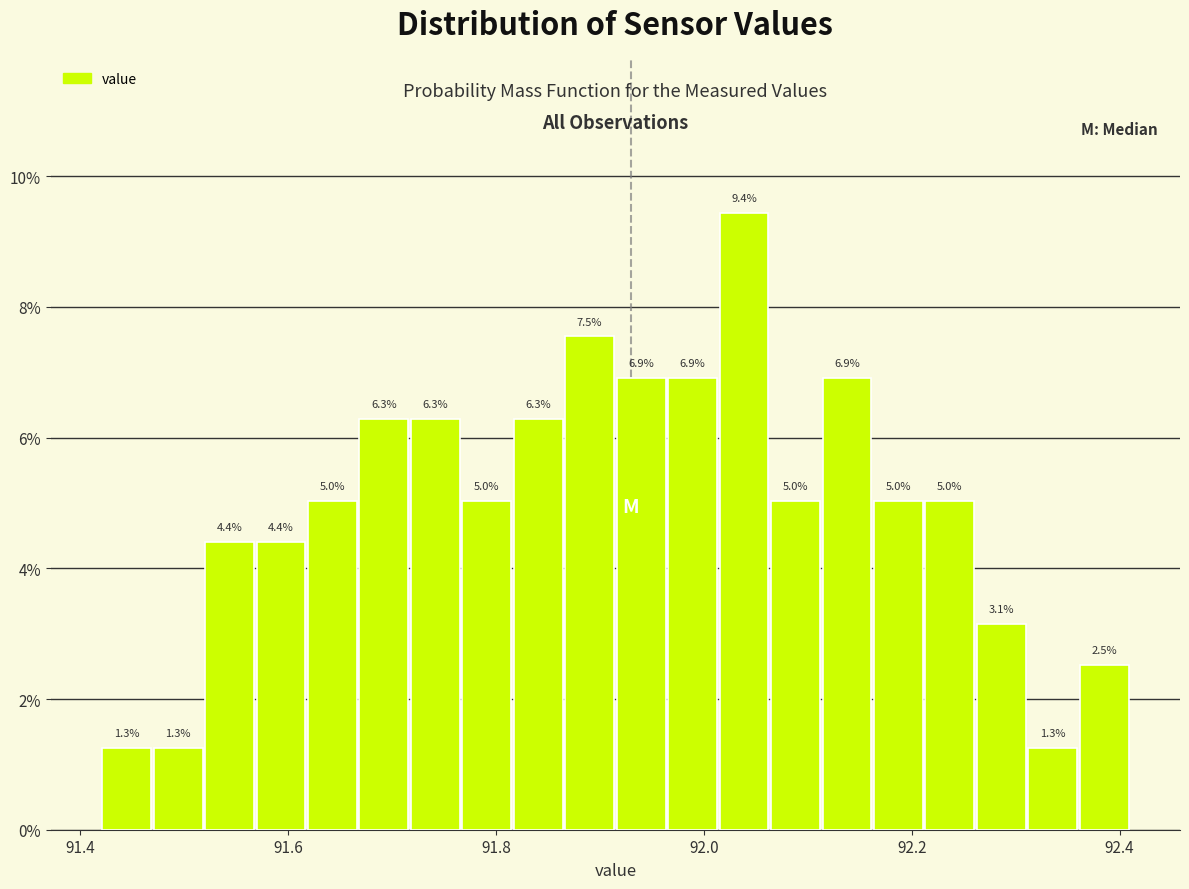

Around what value on the x-axis is the tallest bar? Give the approximate position of its centre, as read against the axis.

92.04